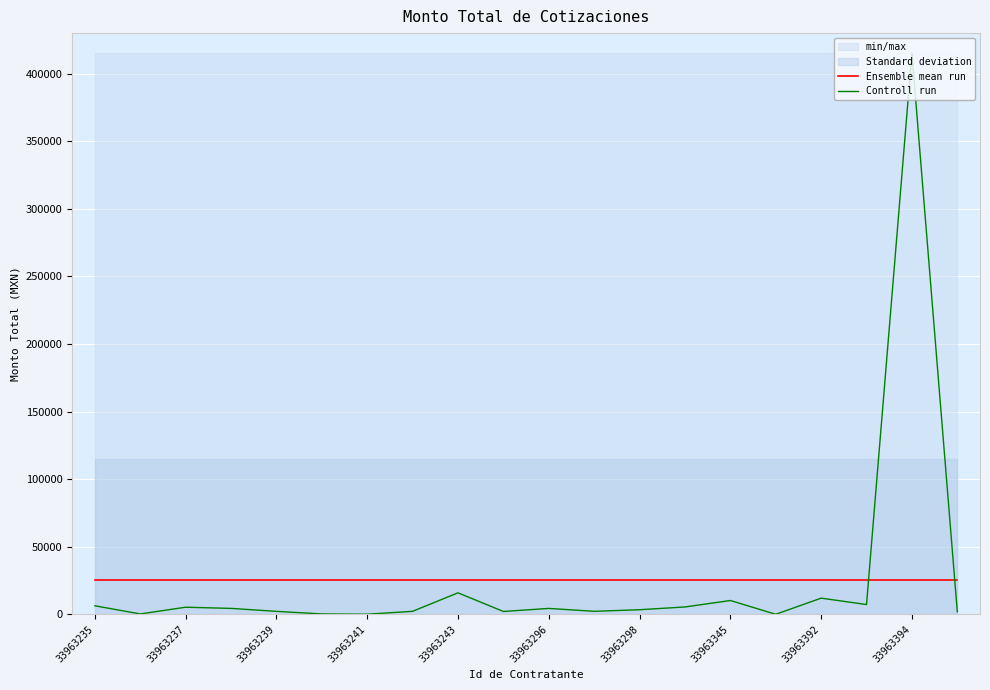

True or false: Controll run and Ensemble mean run intersect in this chart.

True